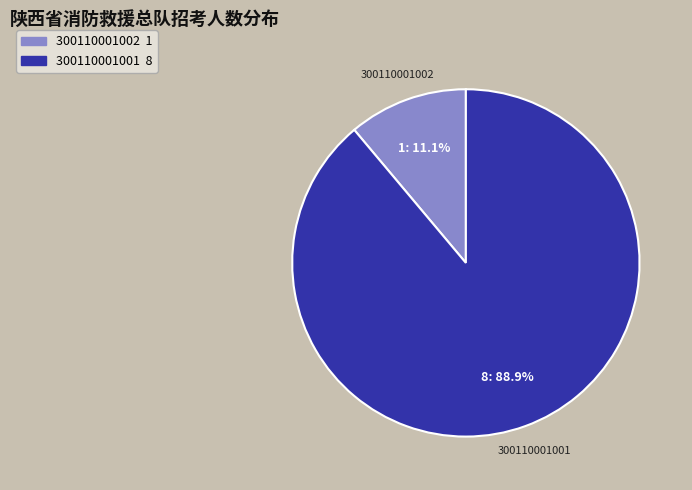

To the nearest percent, what percentage of the pie is 300110001001?

89%